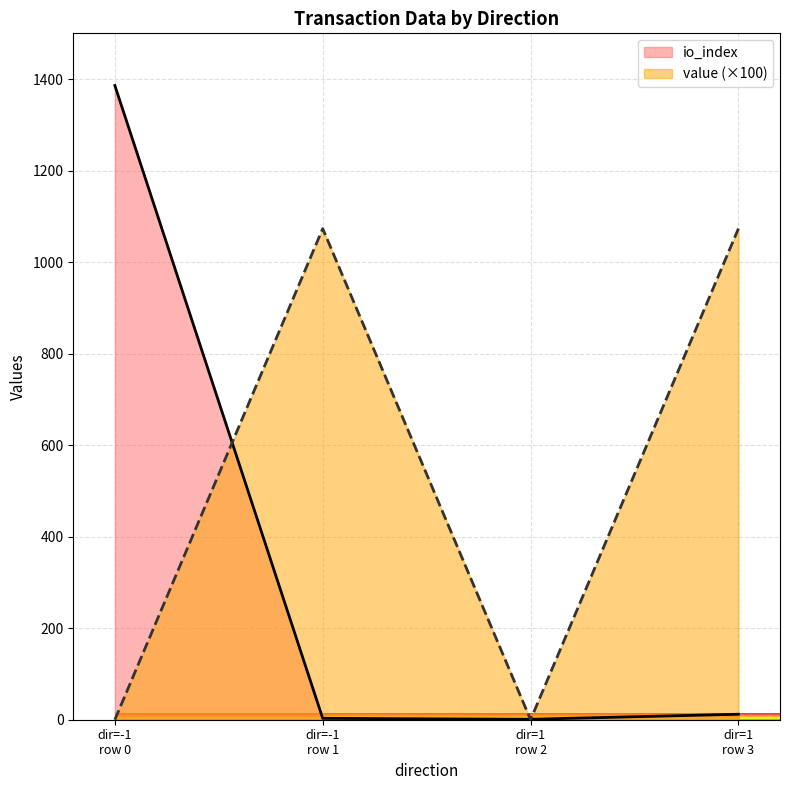

How many lines are shown in the chart?

2